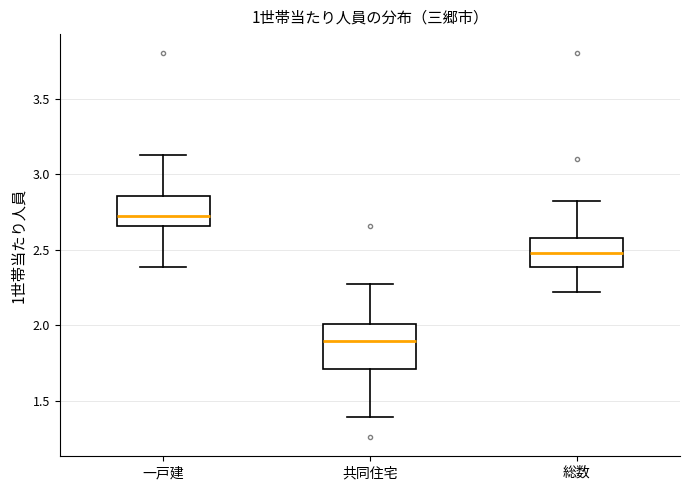

Reading left to right, transcribe this box plot: for each box, give where its median line is, the range the box spans, and where its two whiskers end, as read against the y-axis. The values are not printed on the chart, so give them approximately, as read against the axis.

一戸建: median 2.70, box 2.65 to 2.85, whiskers 2.40 to 3.10
共同住宅: median 1.90, box 1.70 to 2.00, whiskers 1.40 to 2.25
総数: median 2.45, box 2.40 to 2.55, whiskers 2.20 to 2.80